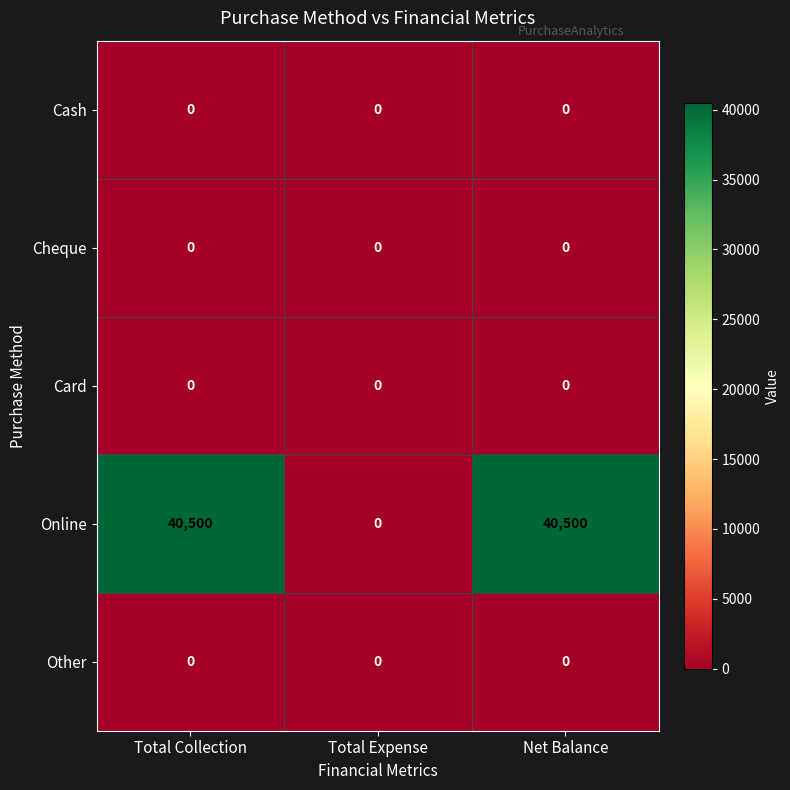

What is the greatest value displayed?

40500